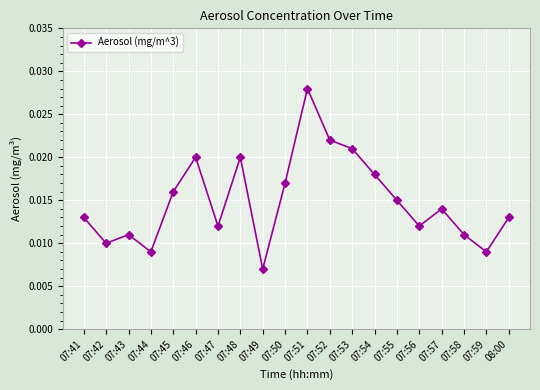

How many values are between 0 and 1?

20